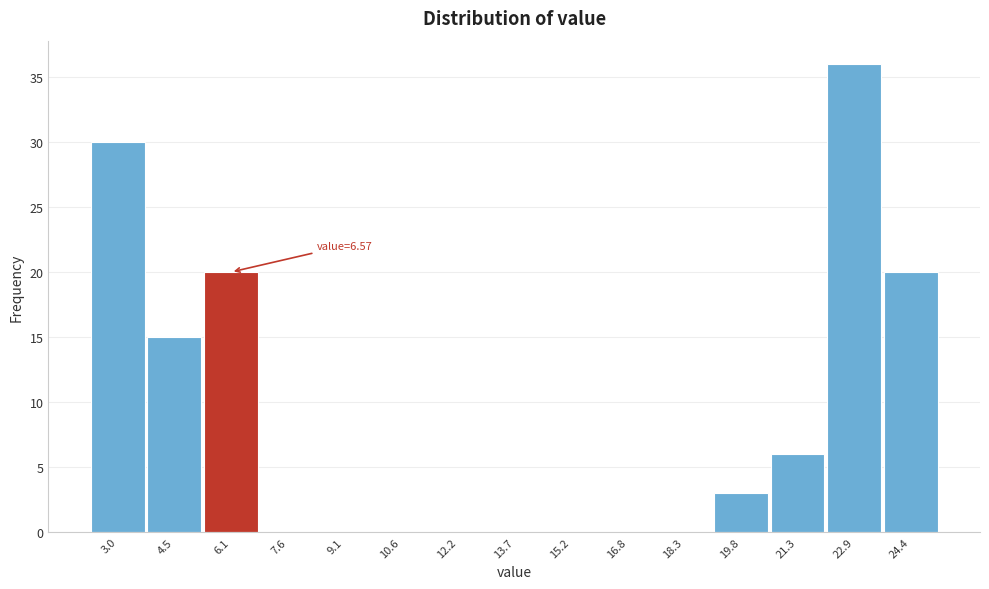

Reading left to right, what are all the values shown in this chart?

3.0=30	4.5=15	6.1=20	7.6=0	9.1=0	10.6=0	12.2=0	13.7=0	15.2=0	16.8=0	18.3=0	19.8=3	21.3=6	22.9=36	24.4=20